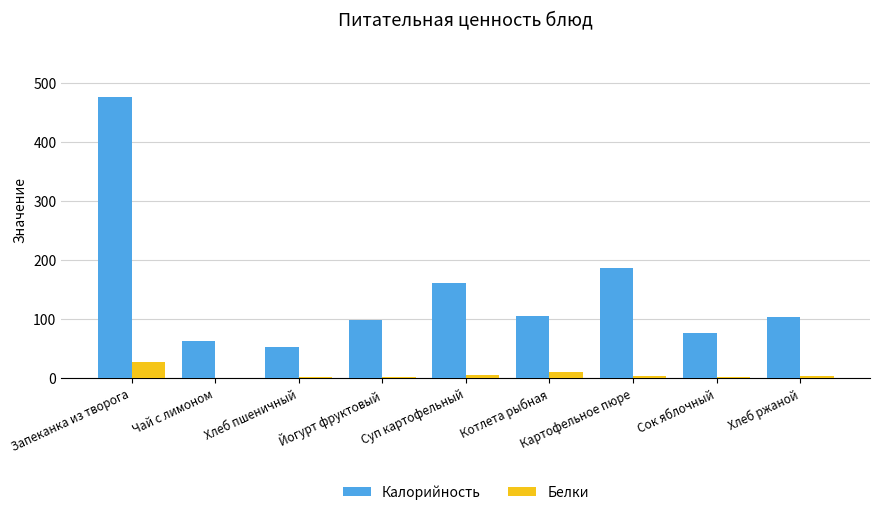

At which label is Калорийность closest to 264?

Картофельное пюре